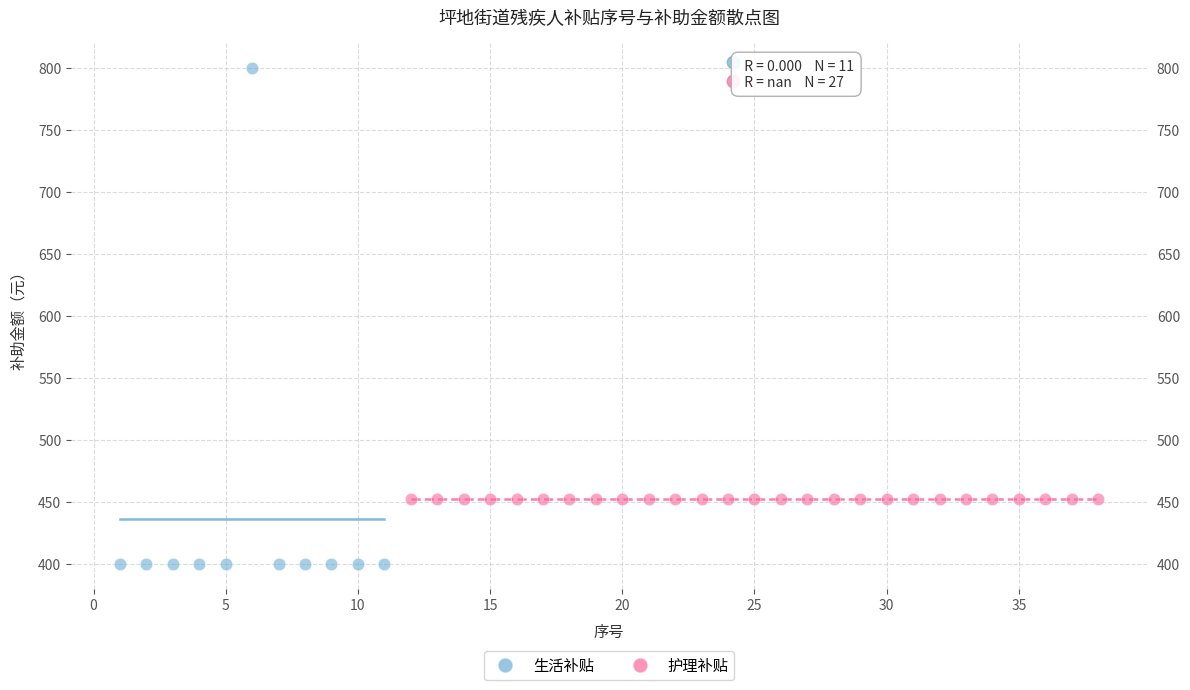

Which series contains the highest Y value?

生活补贴